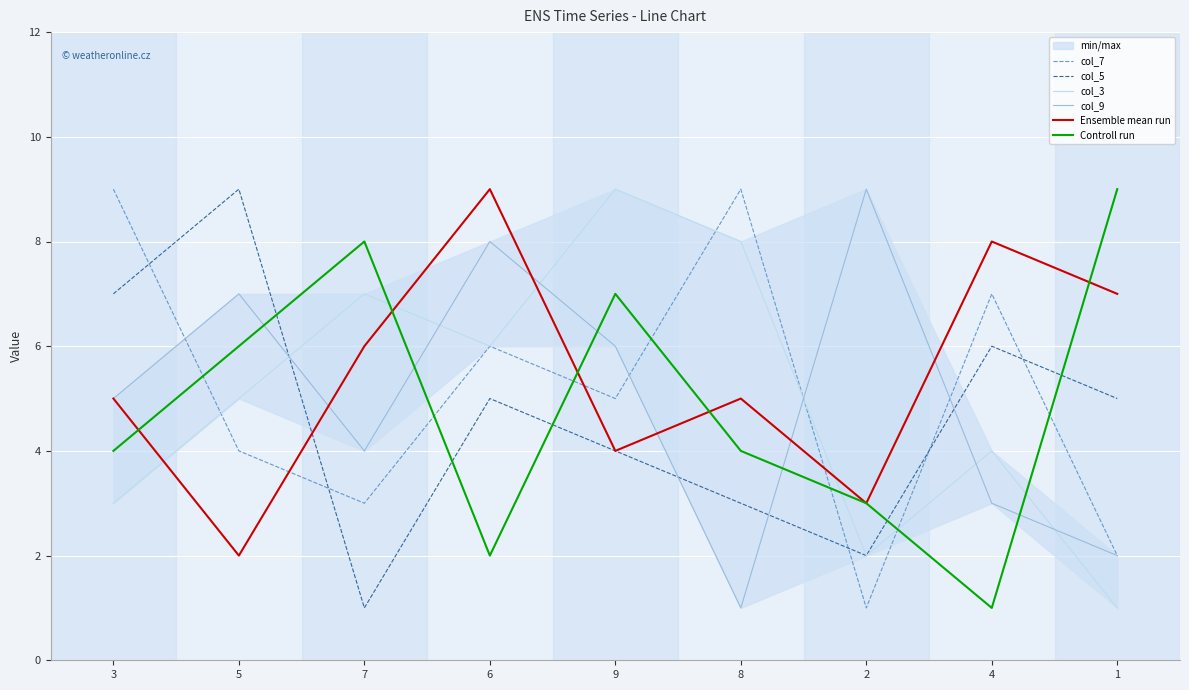

How many data points in col_5 are above 5?

3